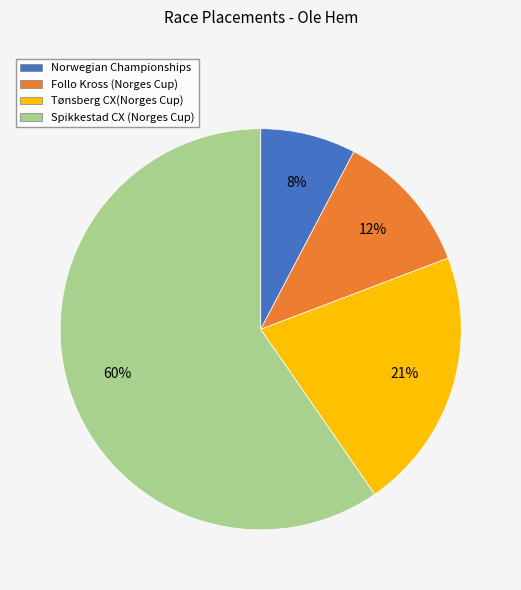

Between Follo Kross (Norges Cup) and Tønsberg CX(Norges Cup), which is larger?

Tønsberg CX(Norges Cup)